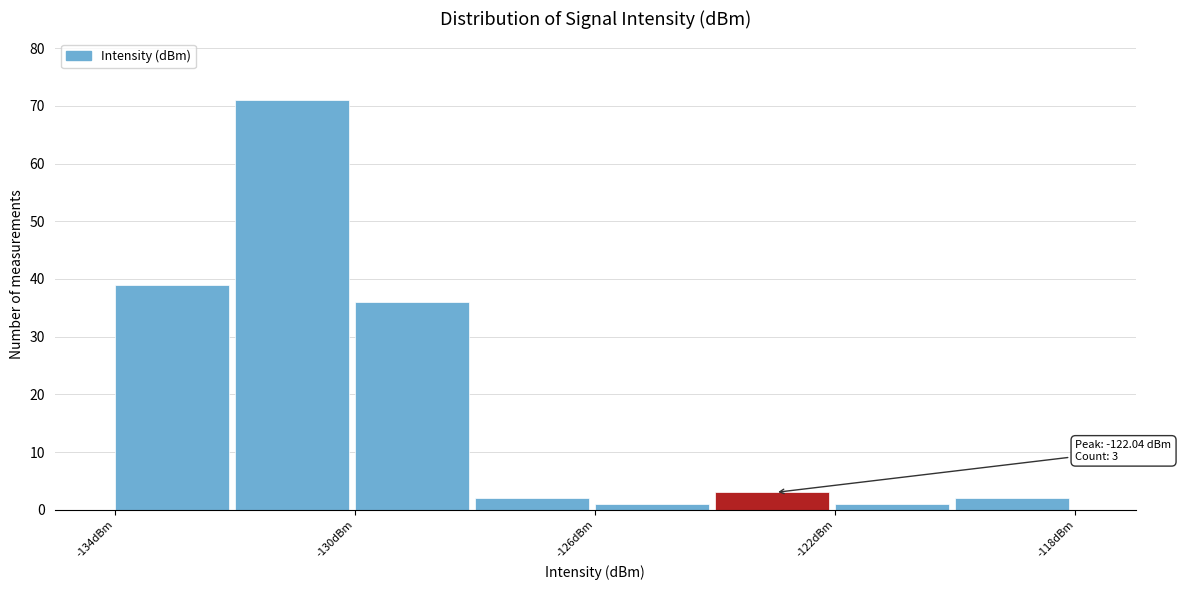

Which range on the x-axis has the tallest bar?

-132 to -130